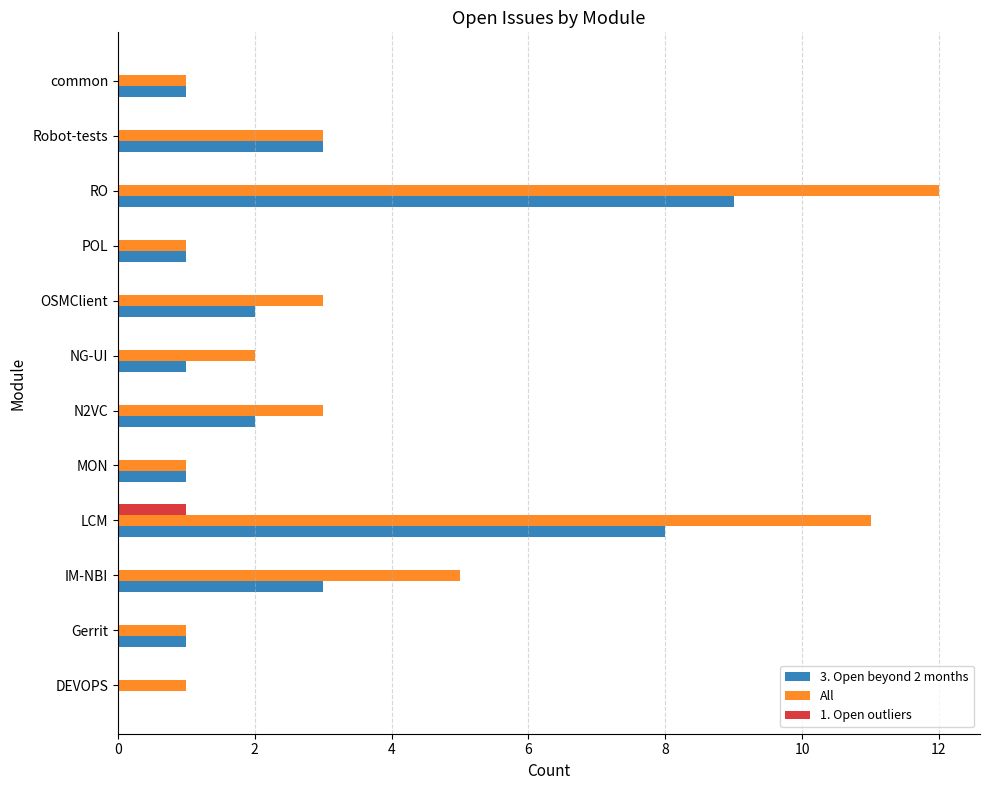

How many values in 3. Open beyond 2 months are above zero?

11